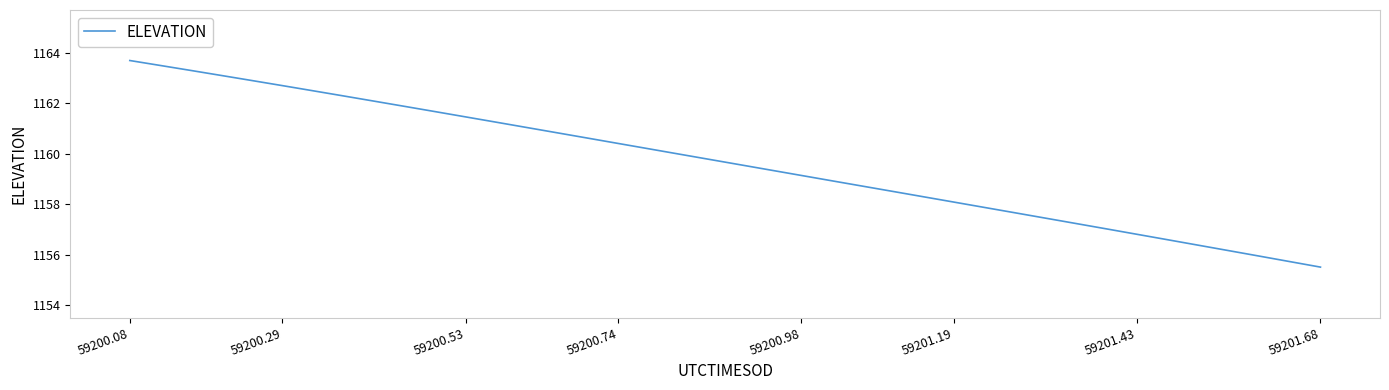

What is the difference between the maximum and minimum values?

8.2